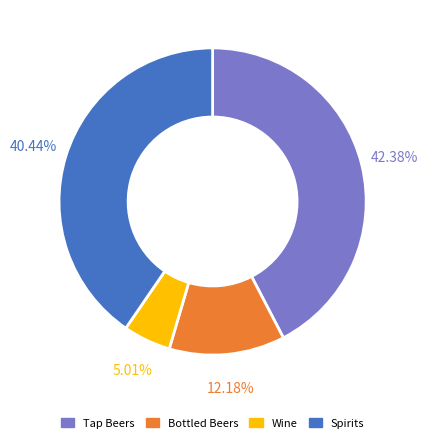

Which has a higher value, Bottled Beers or Spirits?

Spirits